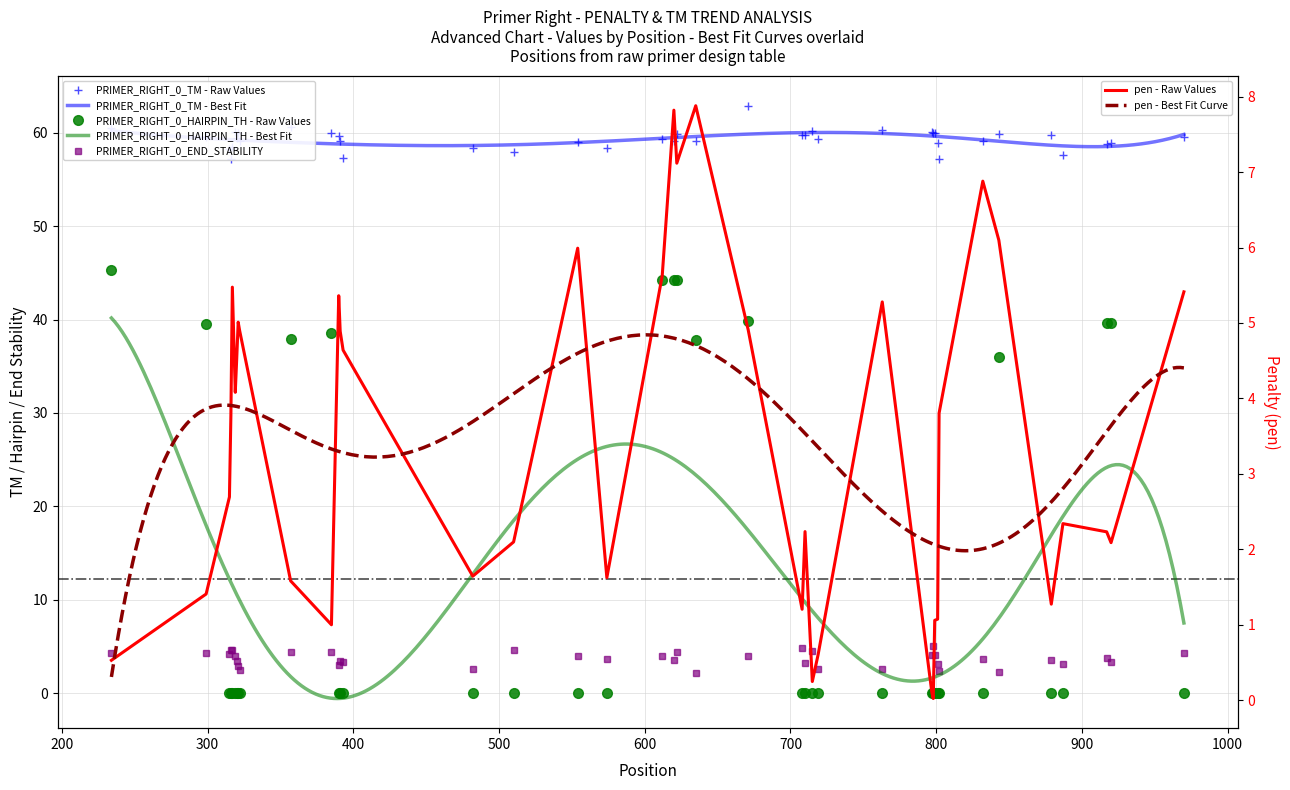

What is the average value of the PRIMER_RIGHT_0_TM series?

59.3